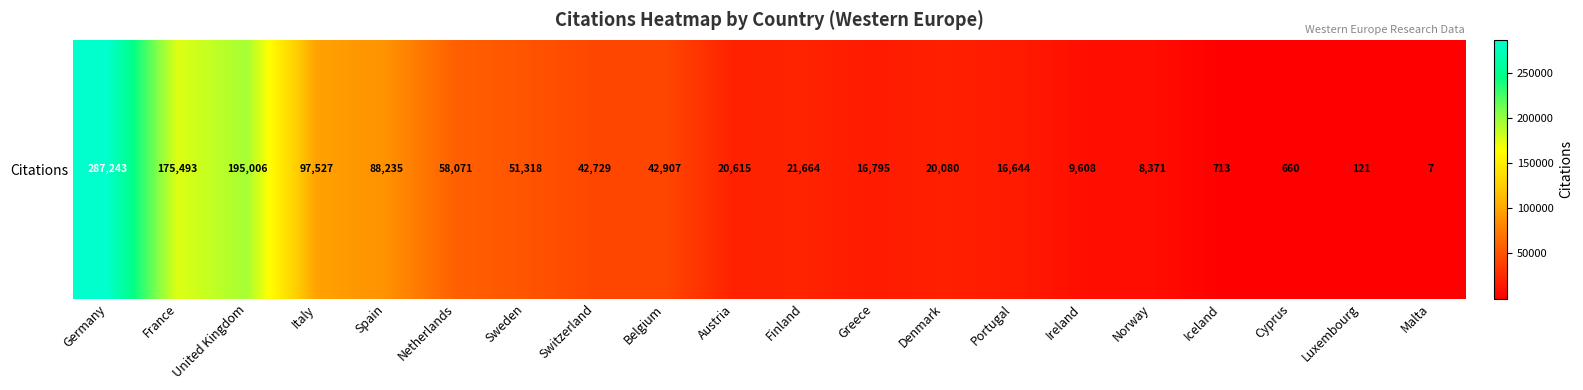

What is the ratio of the value at Belgium to the value at Finland?

2.0